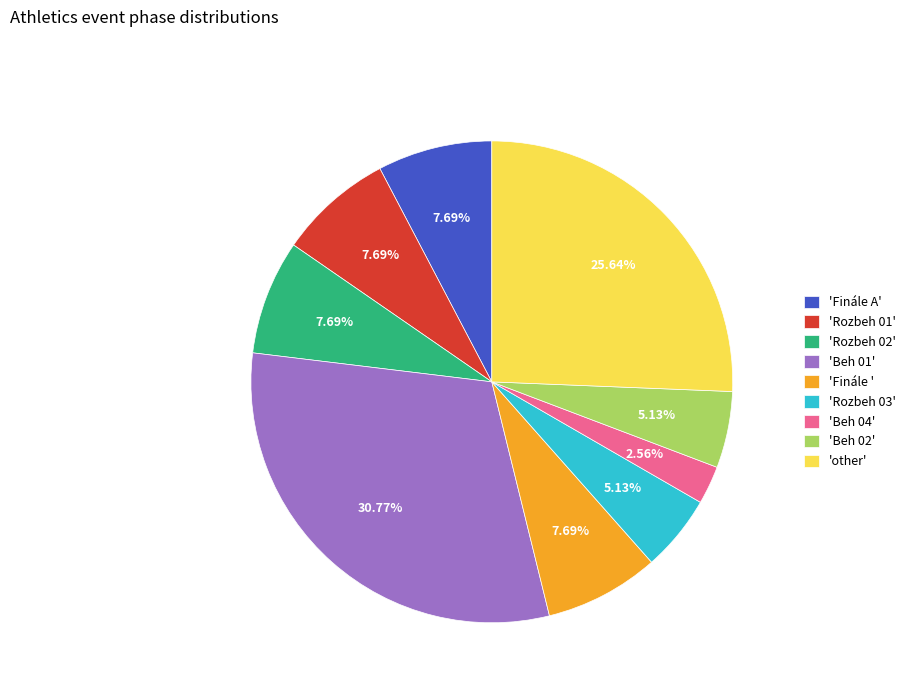

Is there a majority slice in this chart?

No